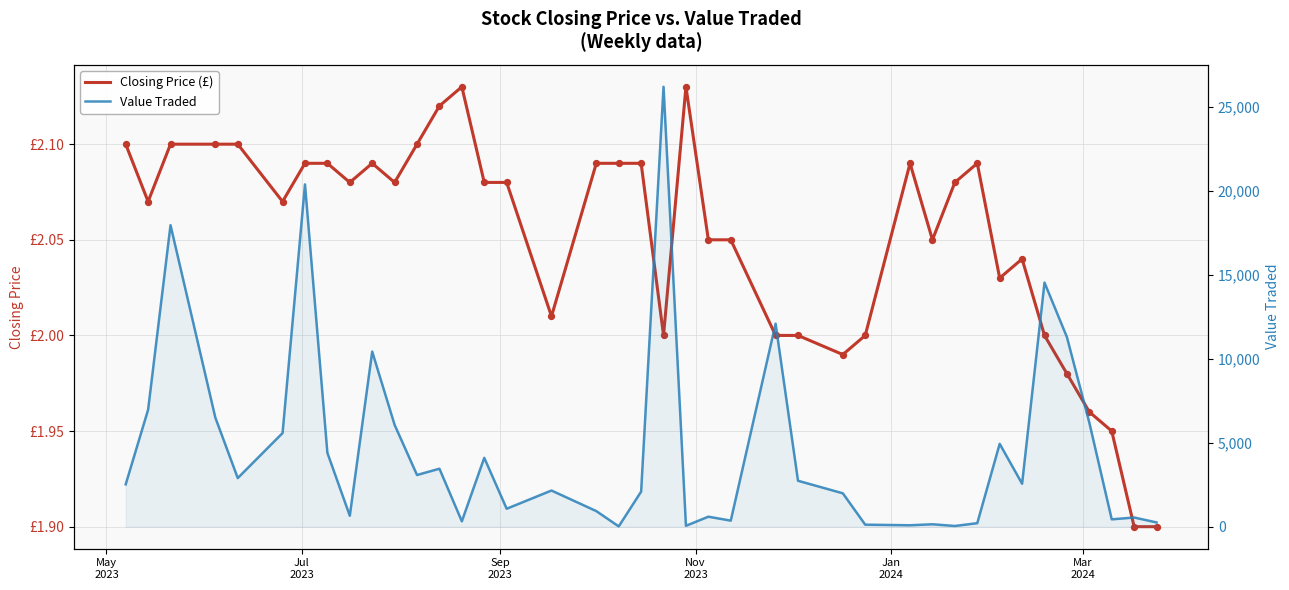

Which series has the largest total across all categories?

Value Traded